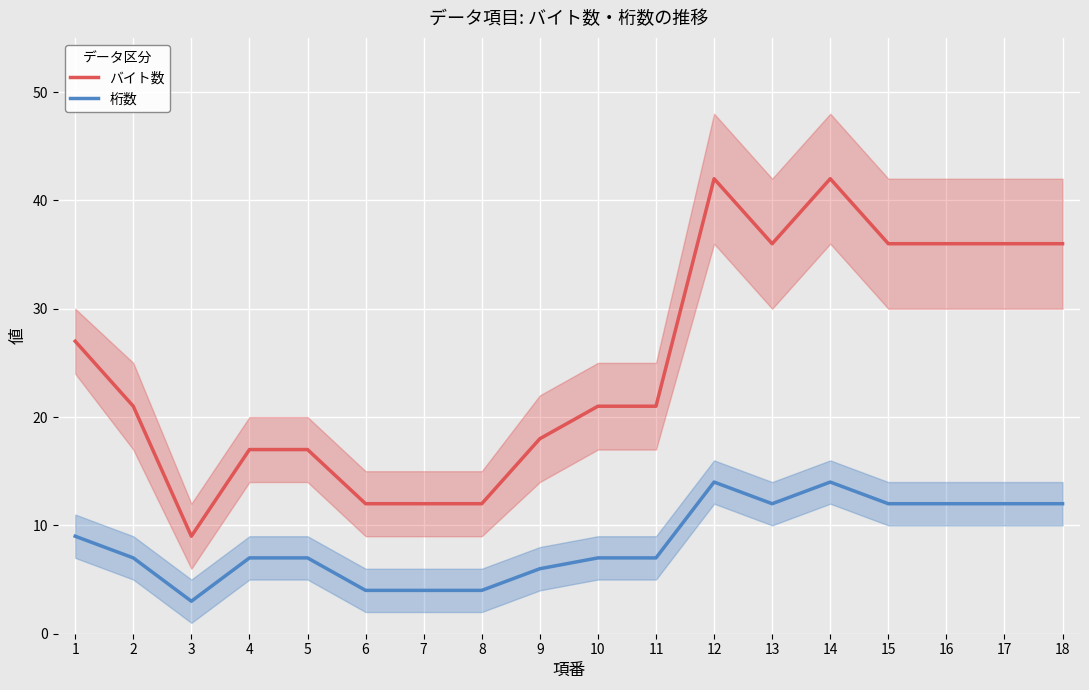

What are all the series names shown in the legend?

バイト数, 桁数